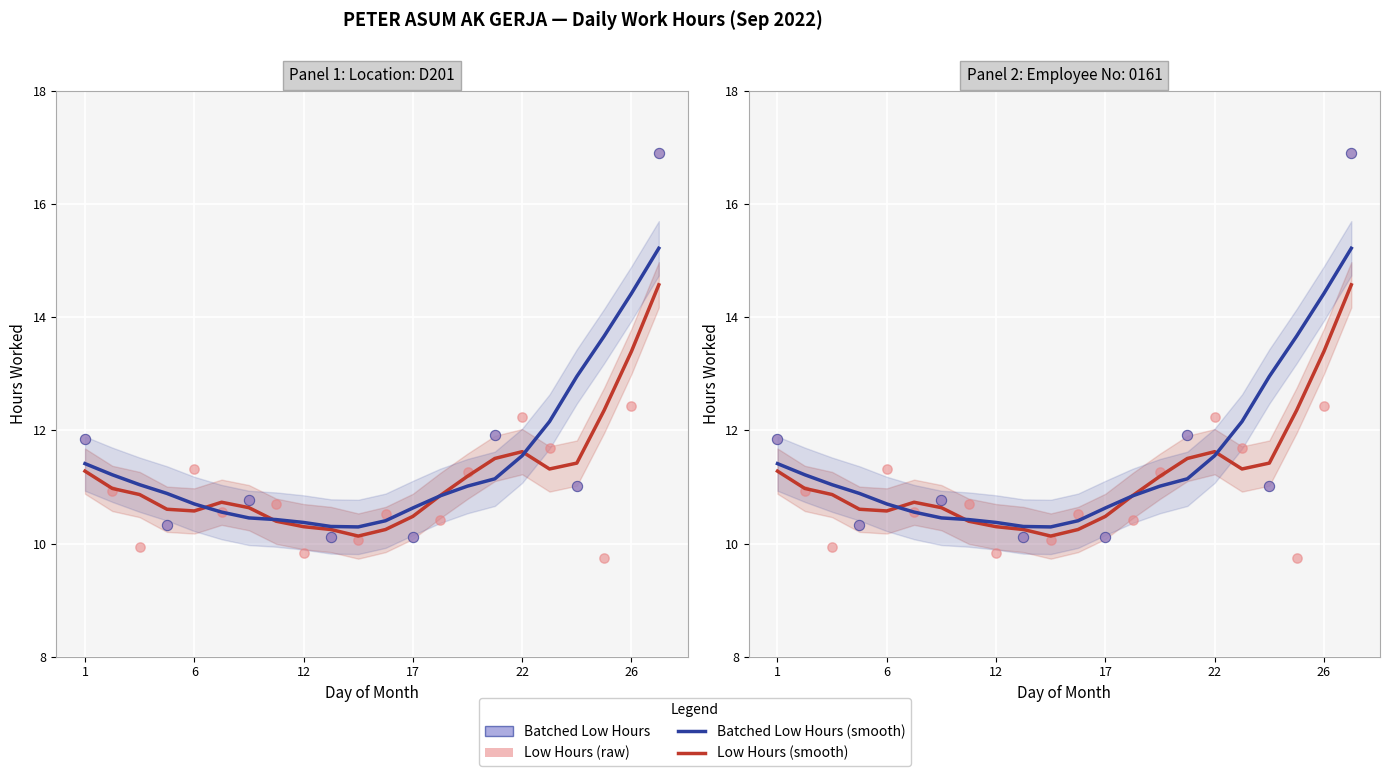

Which has a higher value, 22 or 12?

22